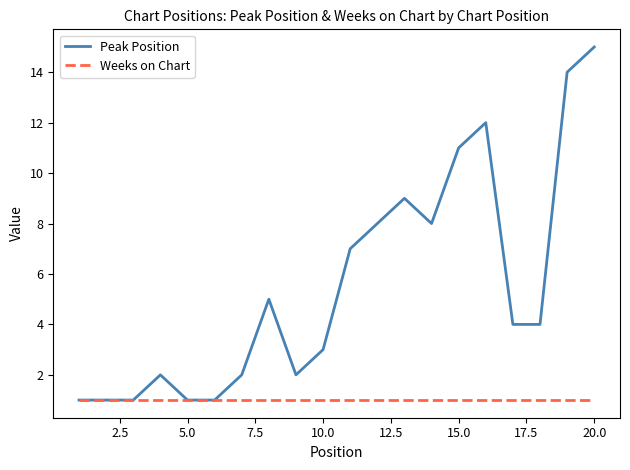

Which series has the largest total across all categories?

Peak Position